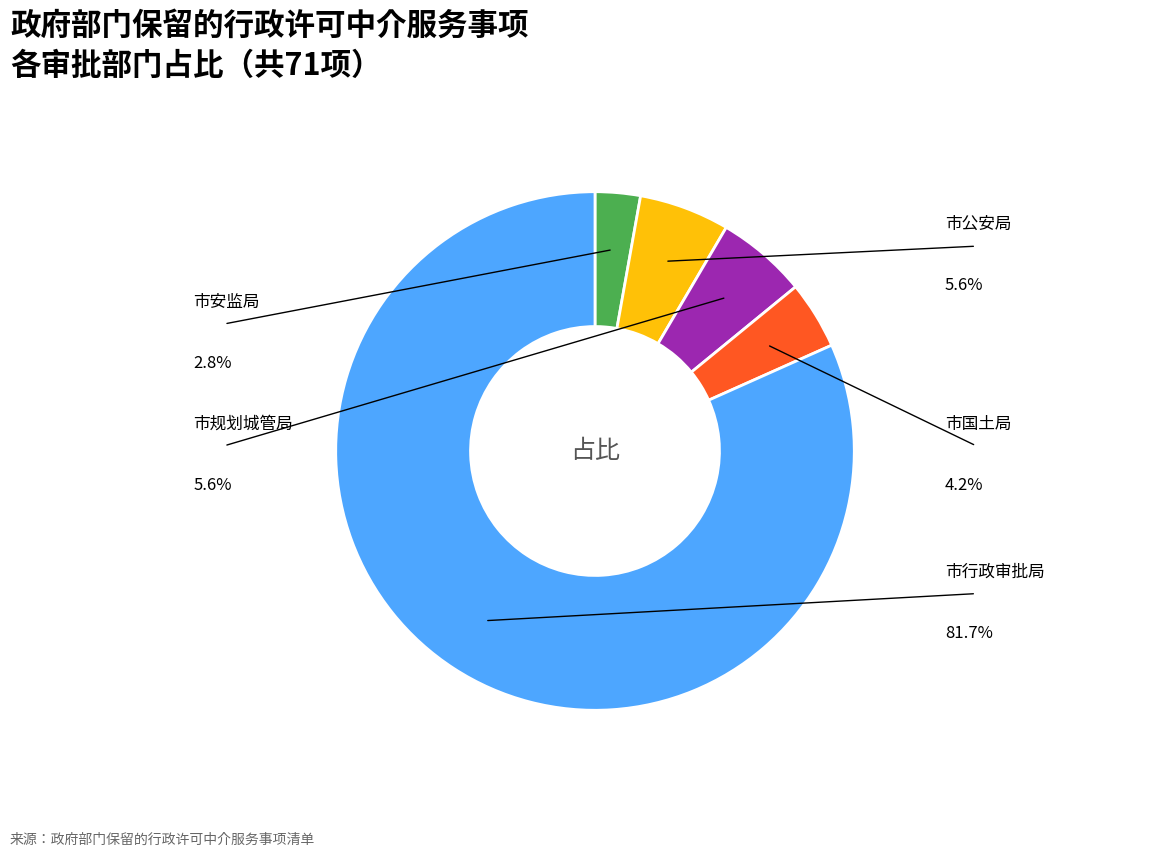

To the nearest percent, what portion does 市安监局 represent?

3%